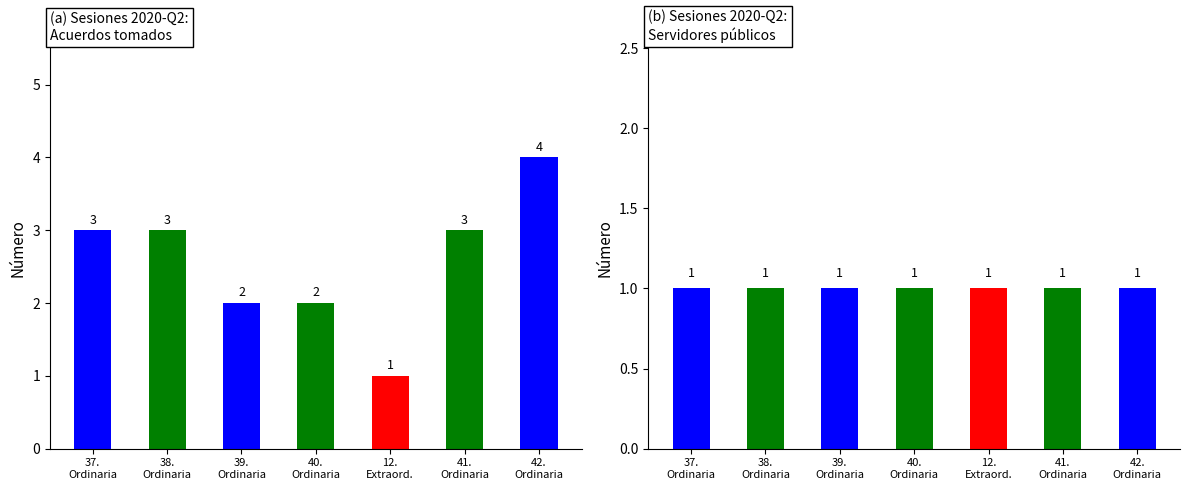

The chart shows a value of 5 at 41. Ordinaria. True or false?

False